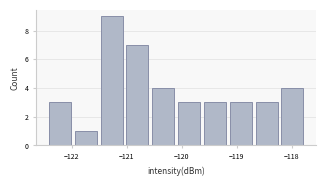

Over which range of the x-axis is the bar tallest?

-121.5 to -121.0